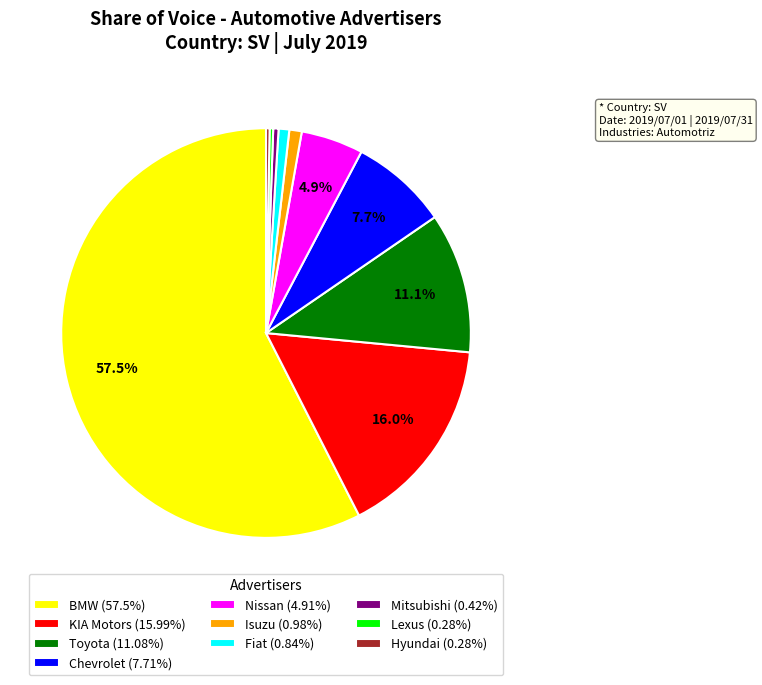

Is Hyundai (0.28%) the majority of the pie?

No